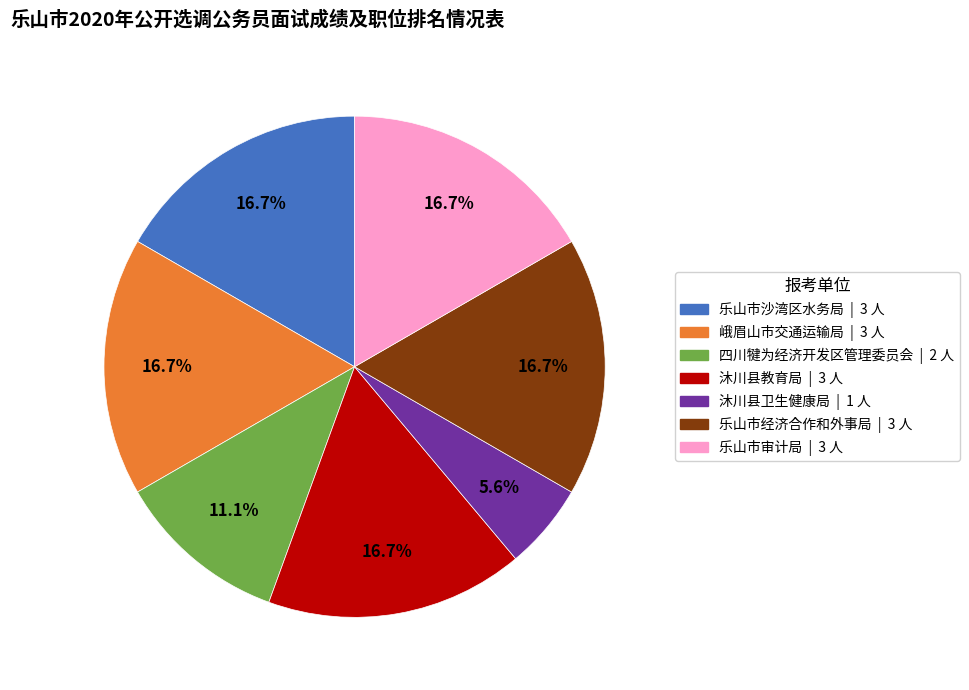

How many segments does this pie chart have?

7